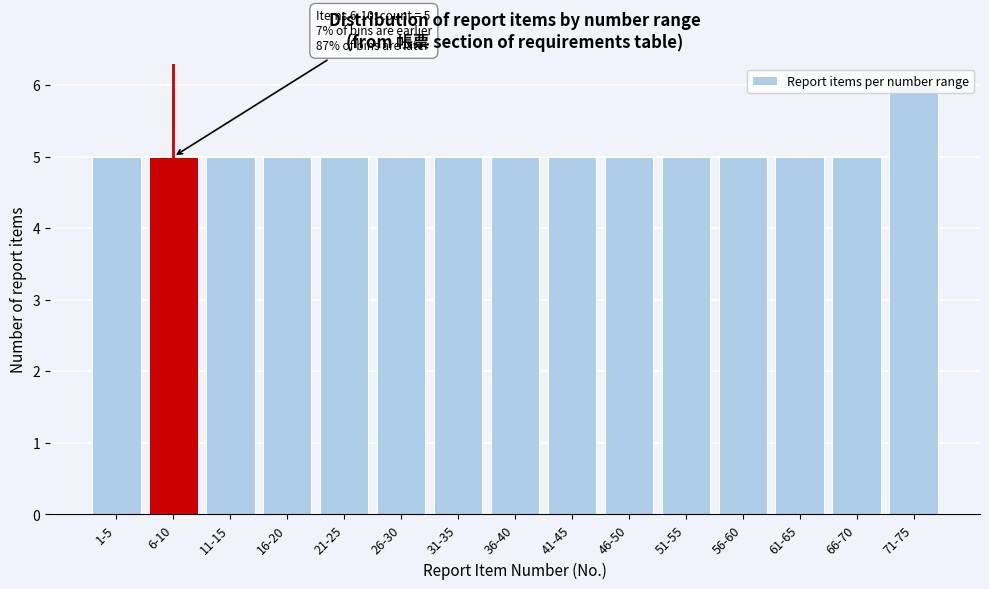

What is the ratio of the value at 1-5 to the value at 6-10?

1.0